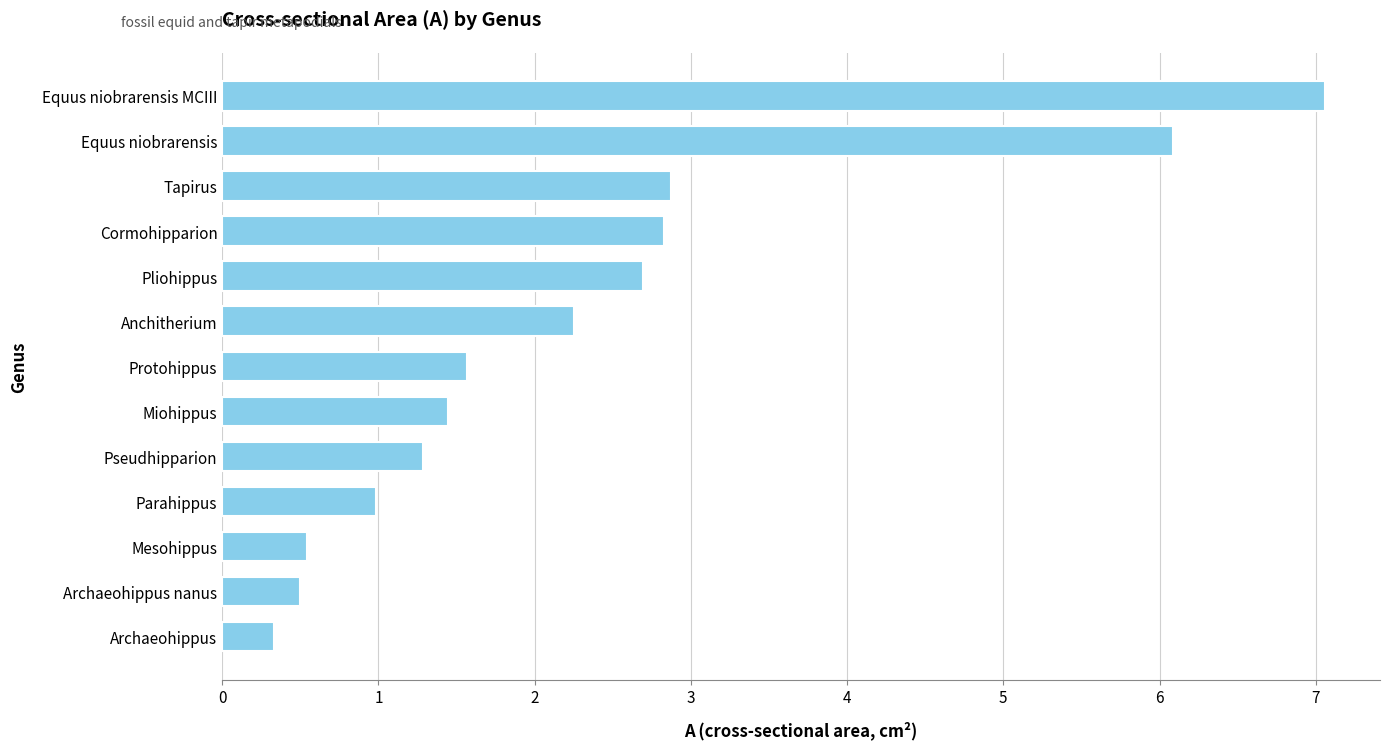

Read the value at Anchitherium.

2.3